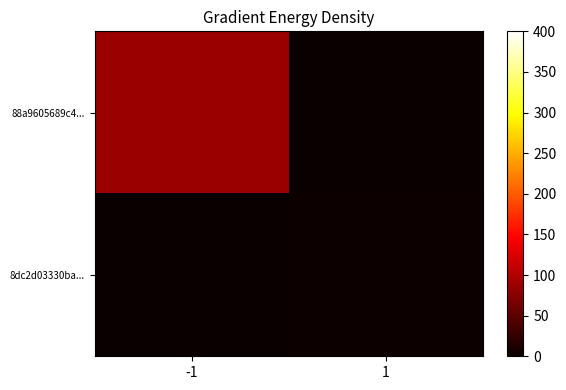

Reading right to left, what are all the values shown in this chart?

88a9605689c4...: 1=0	-1=86
8dc2d03330ba...: 1=2	-1=0